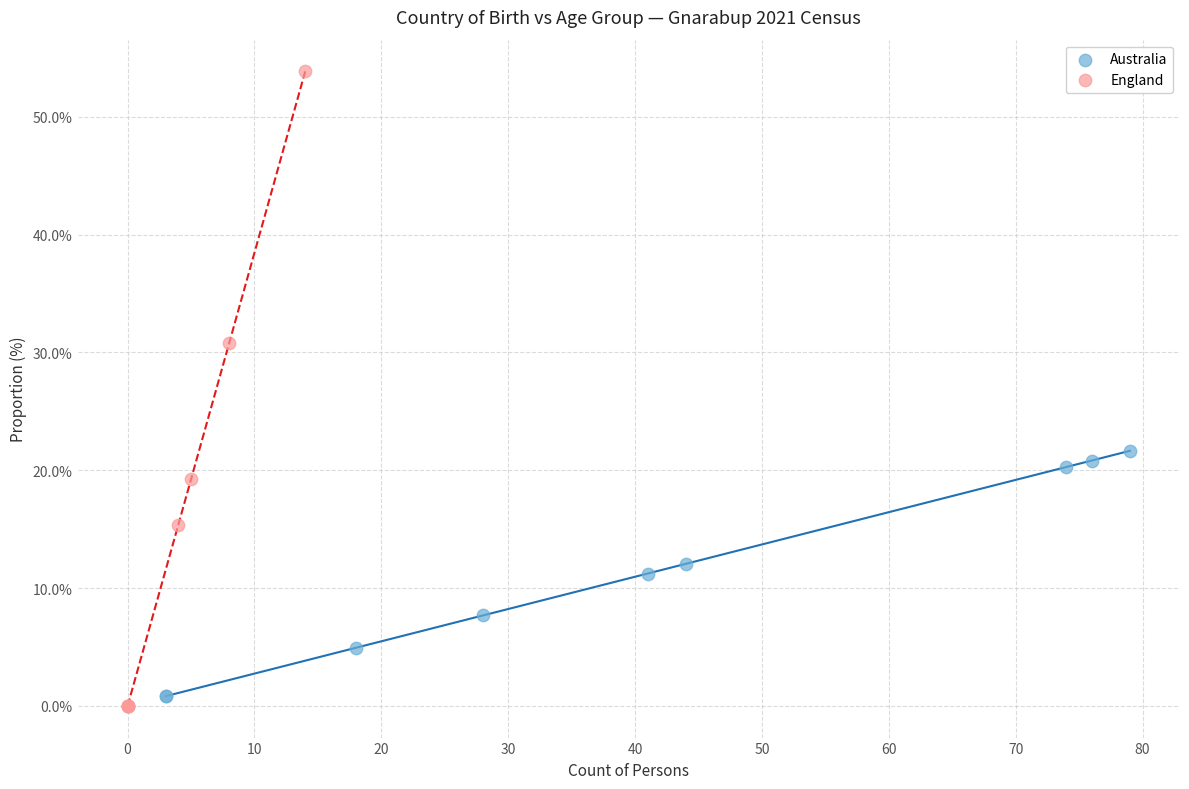

What are all the series names shown in the legend?

Australia, England